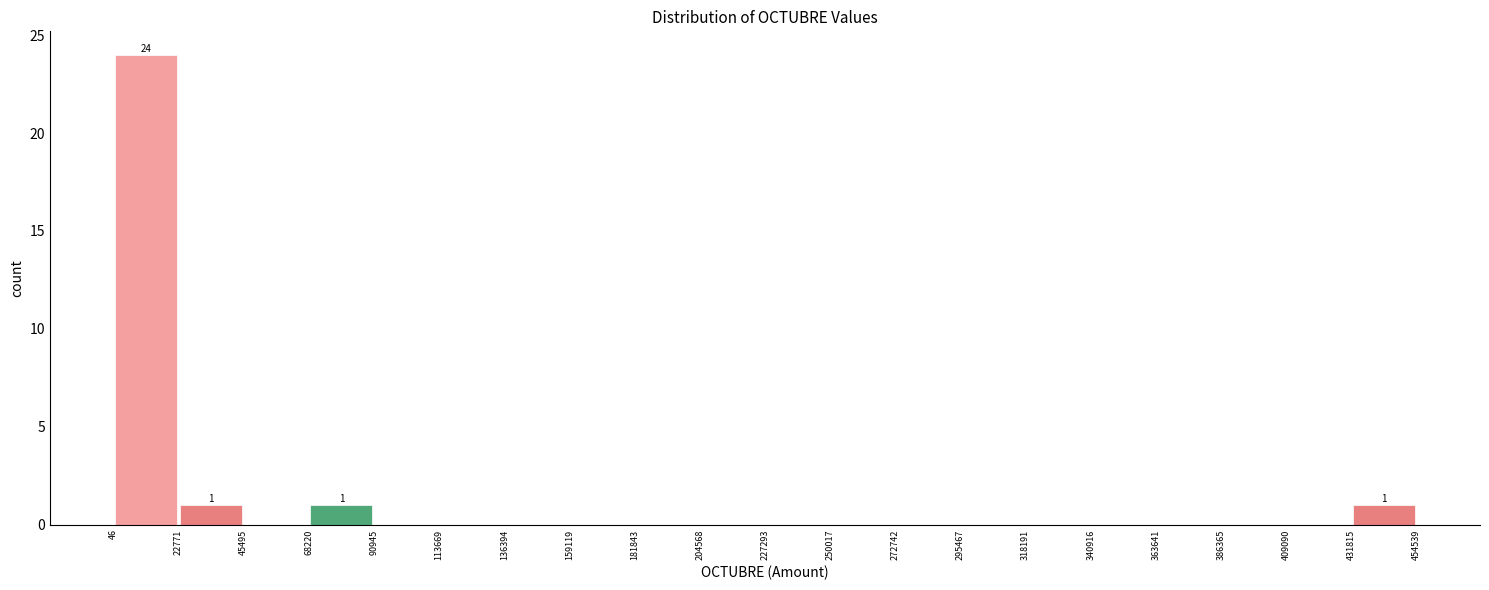

Which range on the x-axis has the tallest bar?

46 to 22771